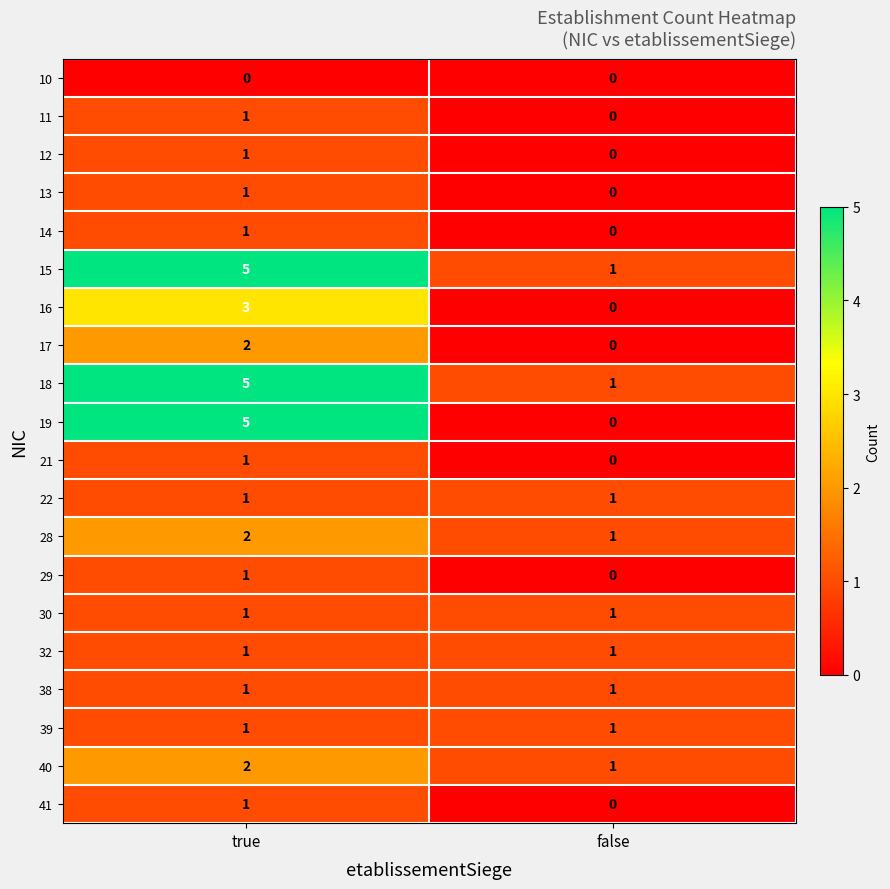

At which category is the sum across all series the highest?

true